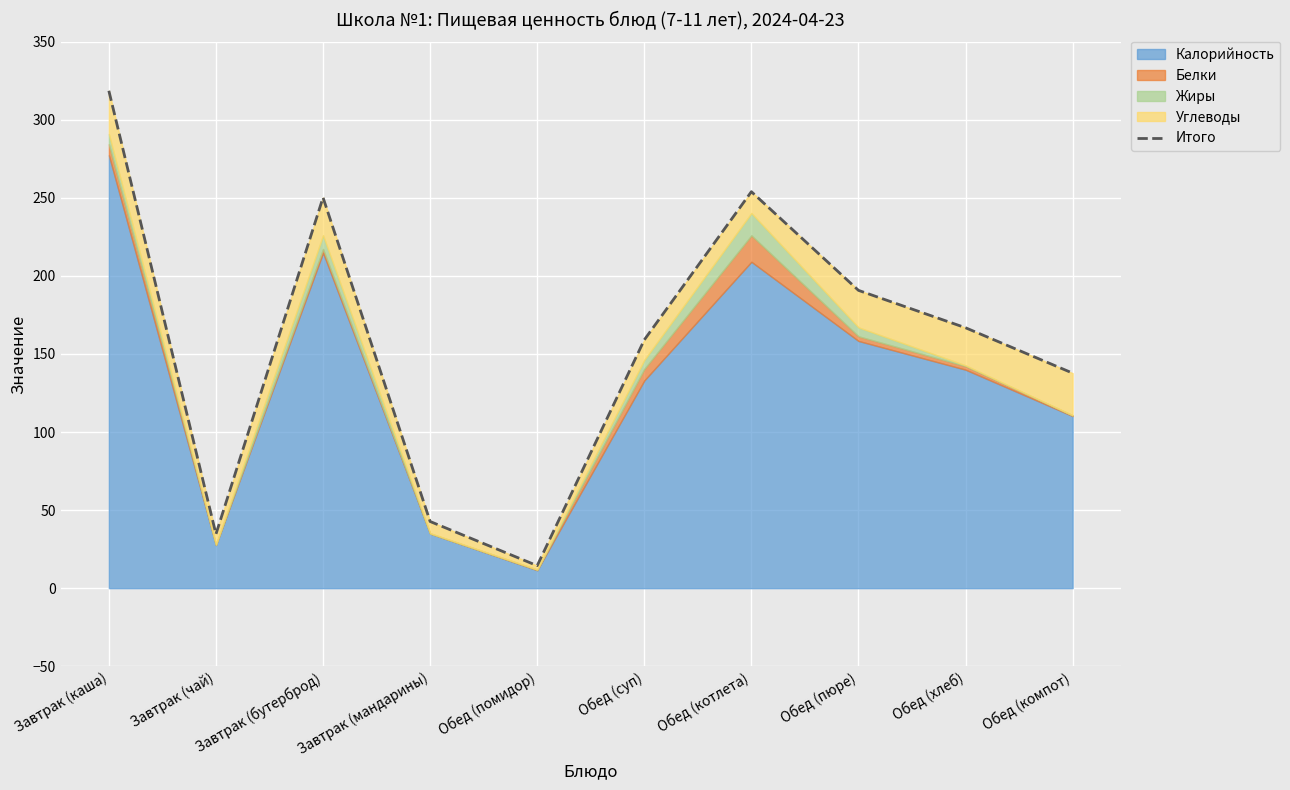

Where does the data first go above 166?

Завтрак (каша)